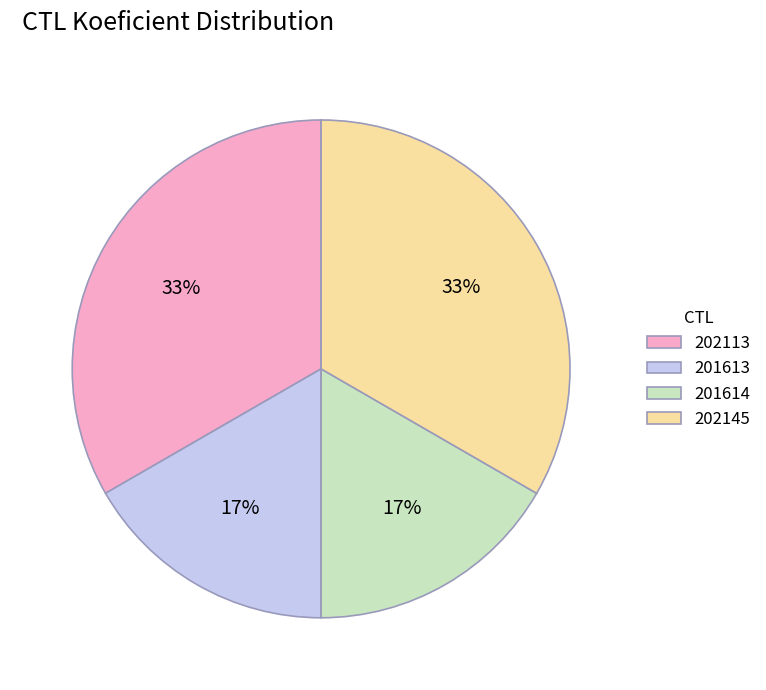

What is the ratio of the value at 201614 to the value at 202145?

0.5